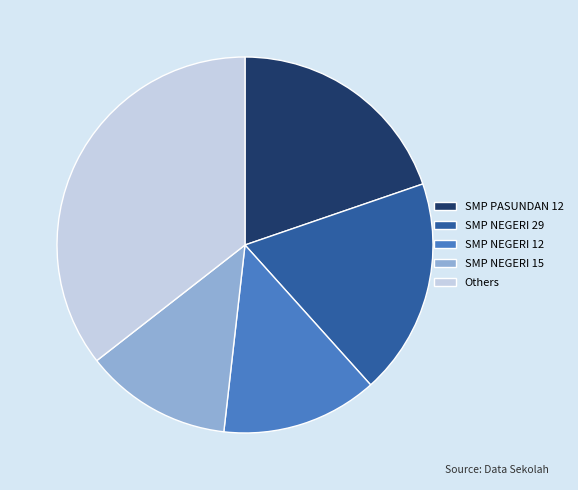

Is it true that SMP NEGERI 29 is 19% of the pie?

True